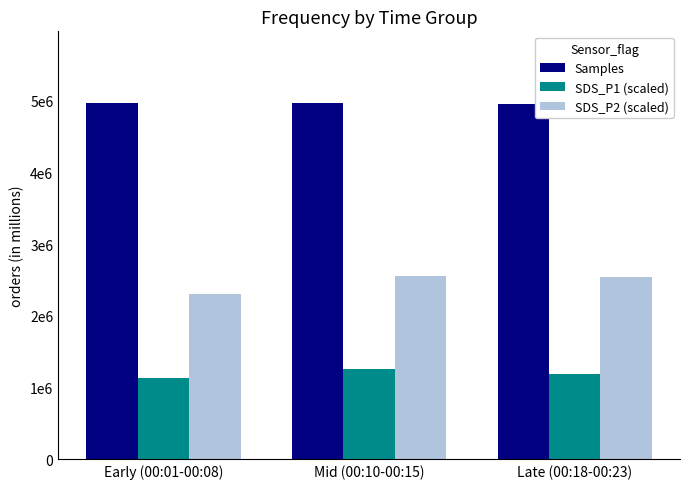

True or false: SDS_P2 (scaled) has a value of 1272498.6 at Early (00:01-00:08).

False